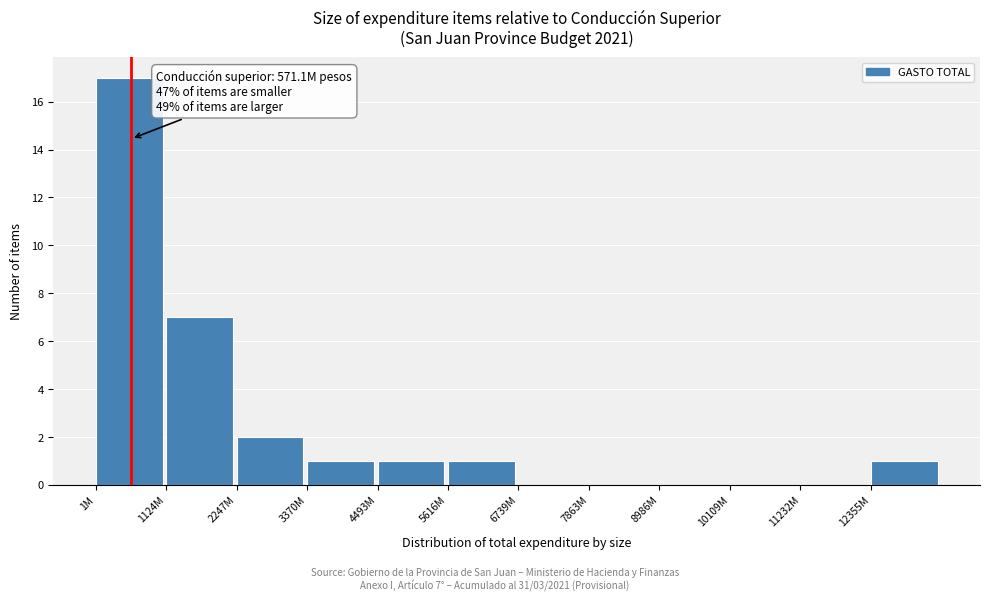

Reading left to right, list all the values displayed in this chart.

1M=17	1124M=7	2247M=2	3370M=1	4493M=1	5616M=1	6739M=0	7863M=0	8986M=0	10109M=0	11232M=0	12355M=1